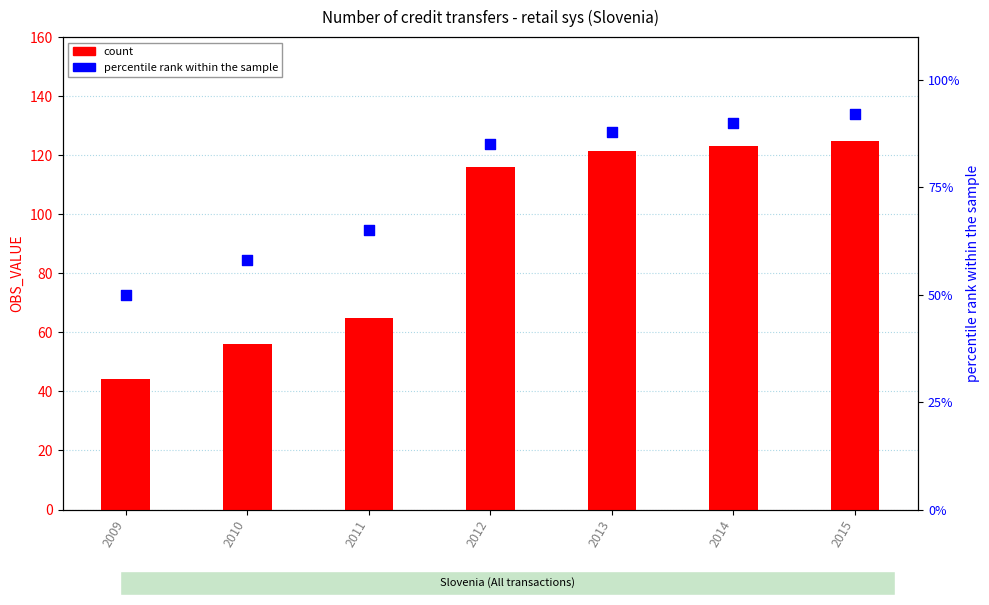

Which series reaches the minimum Y coordinate?

count